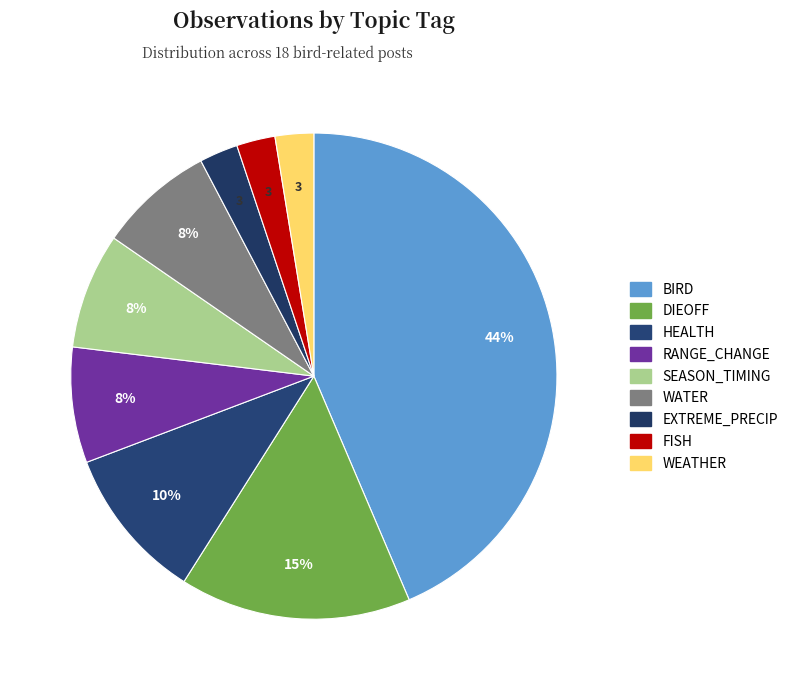

Count the number of slices in the pie.

9